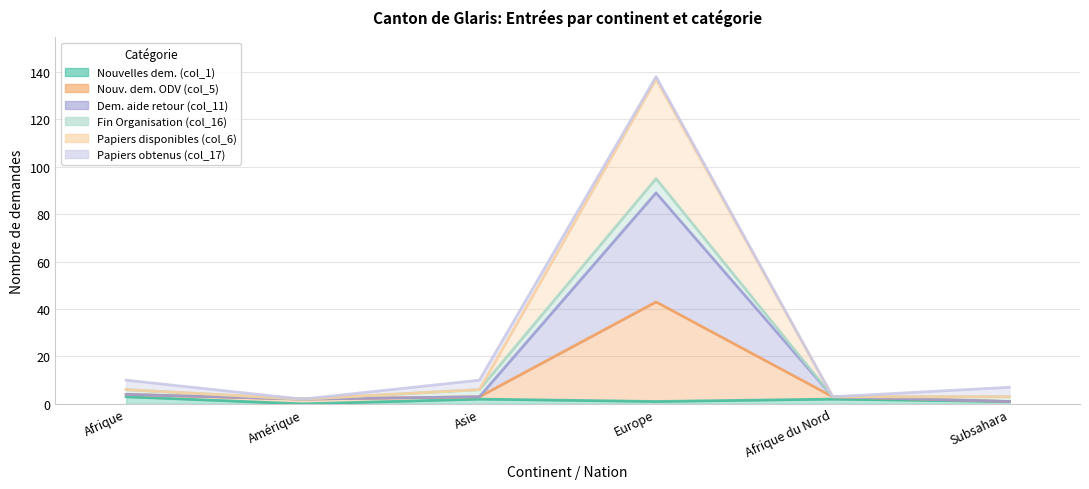

True or false: Nouvelles dem. (col_1) and Papiers disponibles (col_6) cross at least once.

False